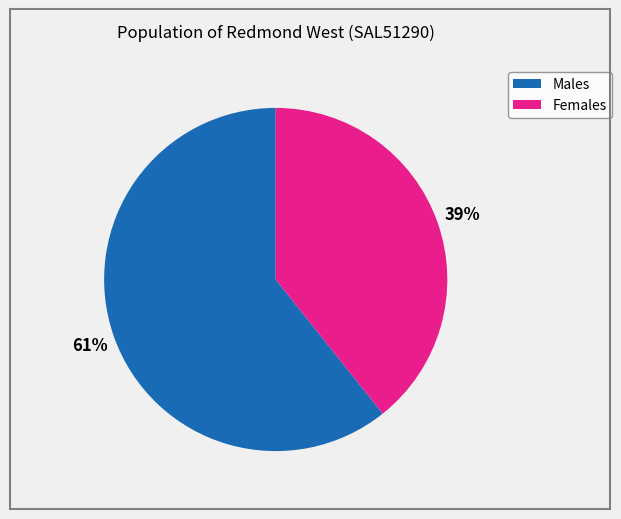

Is it true that Females is 28% of the pie?

False